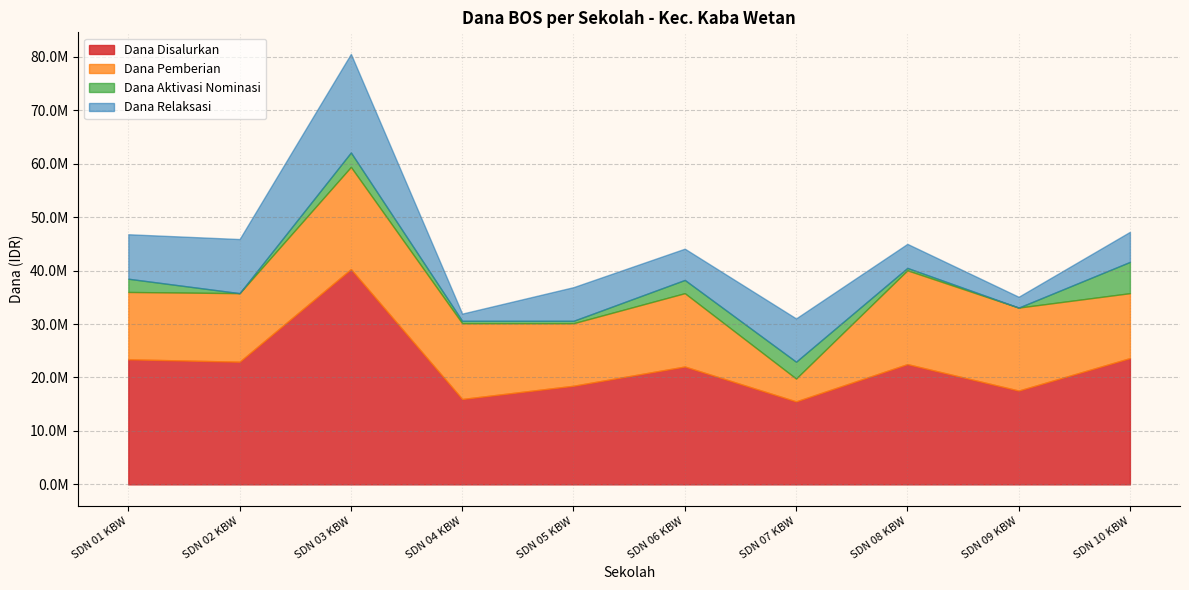

True or false: Dana Disalurkan and Dana Relaksasi cross at least once.

False